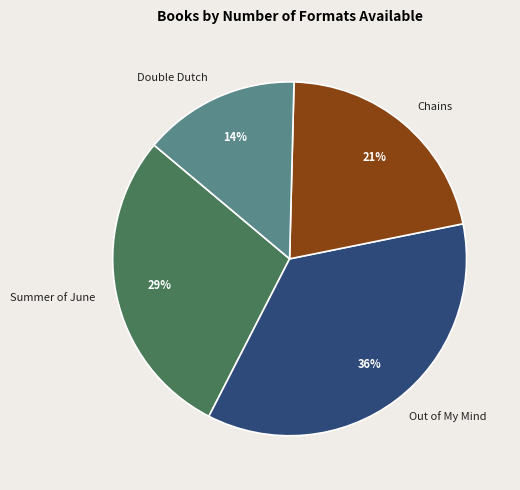

Do Summer of June and Out of My Mind together represent more than half of the pie?

Yes